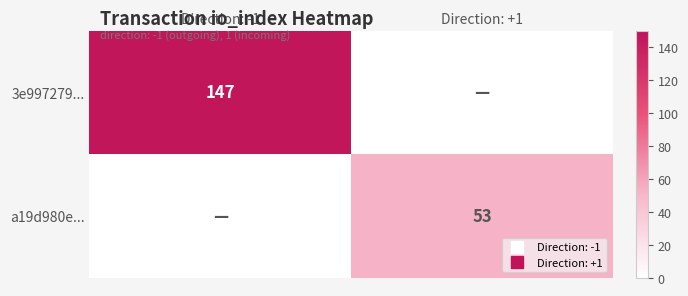

Is the value of 3e997279... at Direction: +1 greater than the value of a19d980e... at Direction: -1?

No